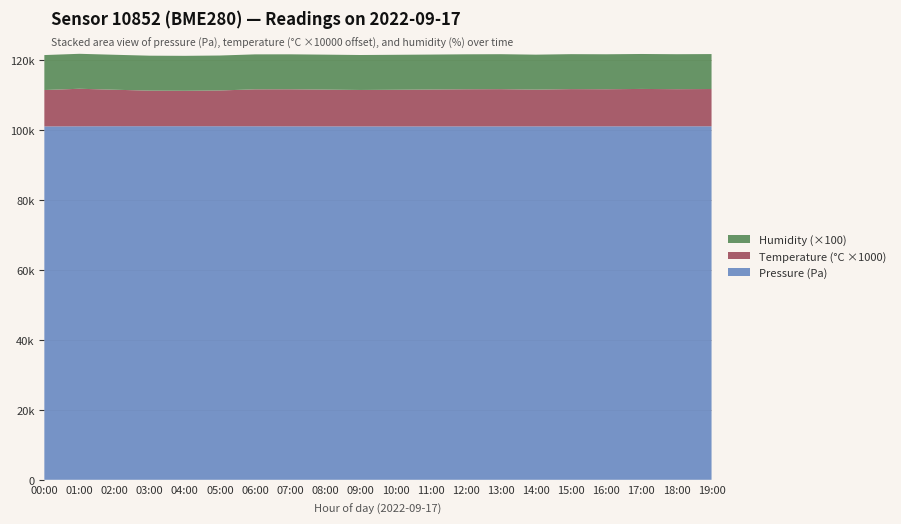

Reading left to right, extract all data points from this chart.

Pressure (Pa): 101090.7	101121.5	101144.3	101151.1	101149.5	101140.2	101128.6	101113.4	101099.8	101095.9	101086.7	101090.7	101095.9	101099.8	101105.2	101110.5	101115.2	101119.6	101122.2	101126.3
Temperature (×10000 Pa): 10.4	10.7	10.4	10.2	10.1	10.2	10.6	10.6	10.5	10.4	10.5	10.6	10.6	10.7	10.5	10.7	10.6	10.7	10.6	10.7
Humidity (%): 100.0	100.0	100.0	100.0	100.0	100.0	100.0	100.0	100.0	100.0	100.0	100.0	100.0	100.0	100.0	100.0	100.0	100.0	100.0	100.0